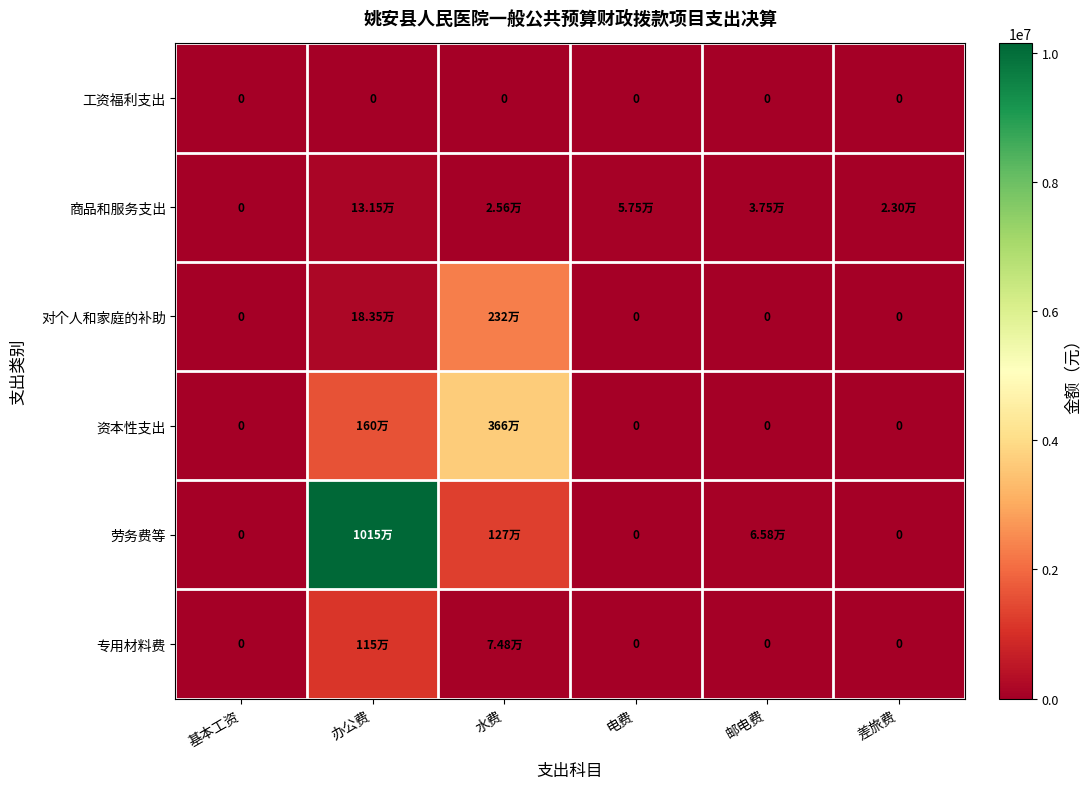

How many data points in 资本性支出 are above 0?

2